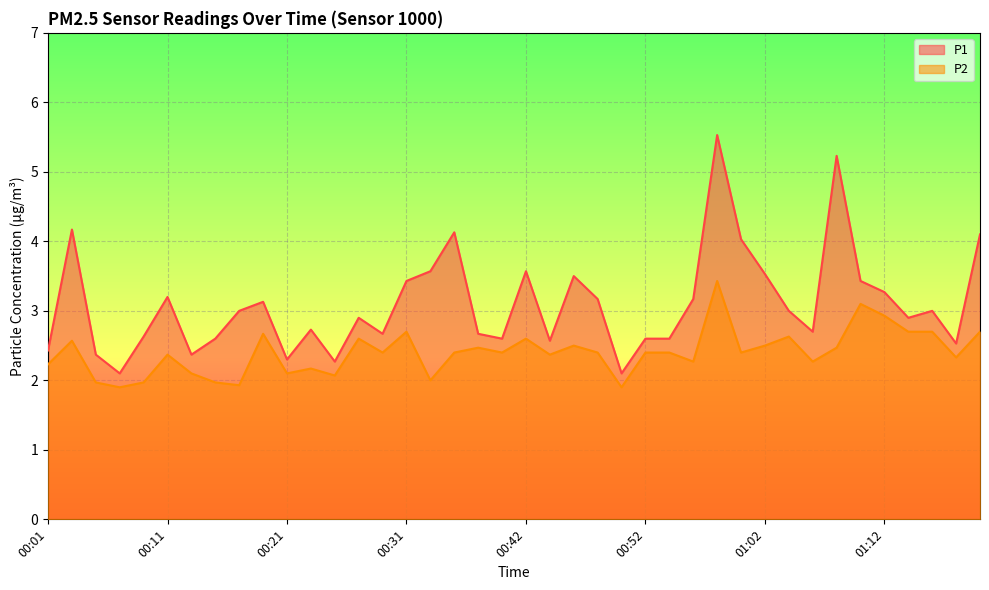

Count the number of data series in this chart.

2